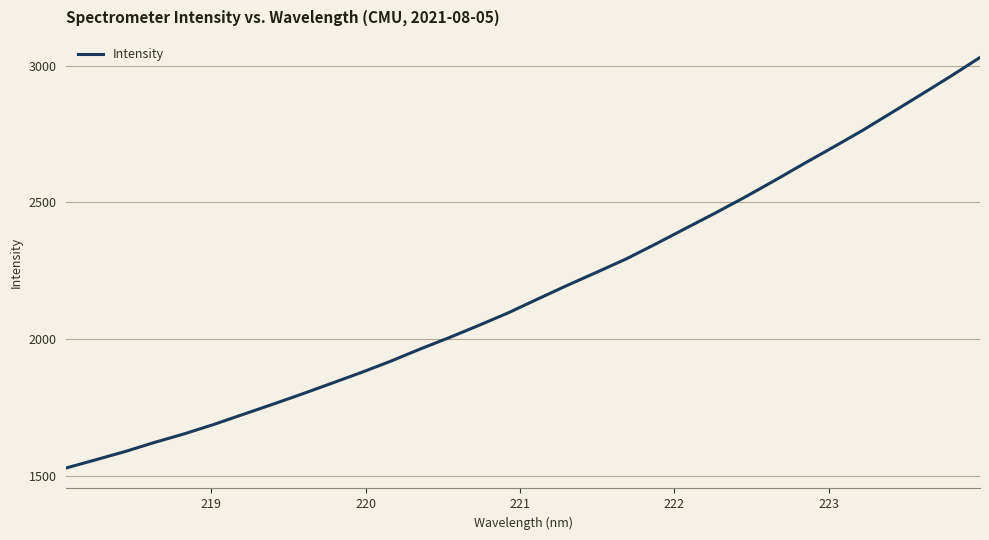

What is the difference between the maximum and second lowest values?

1470.2